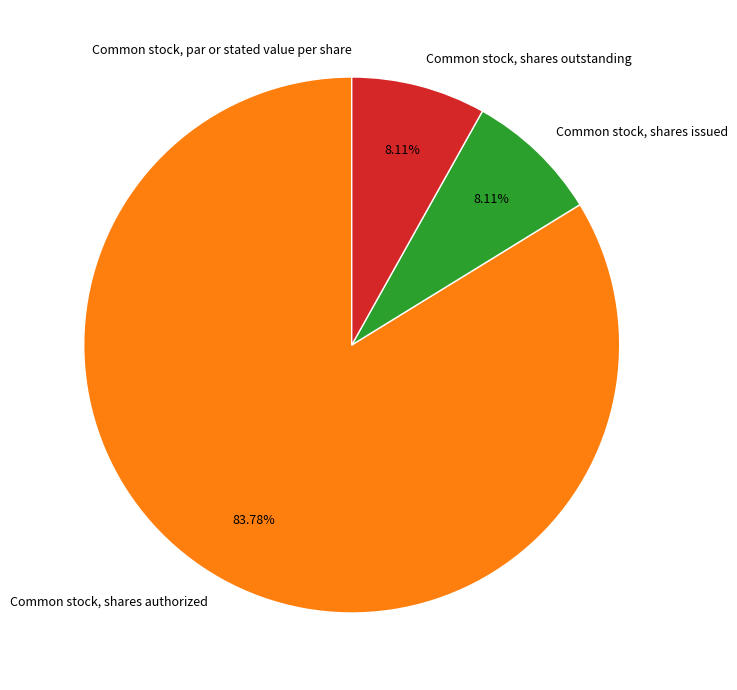

What is the largest slice in the pie chart?

Common stock, shares authorized